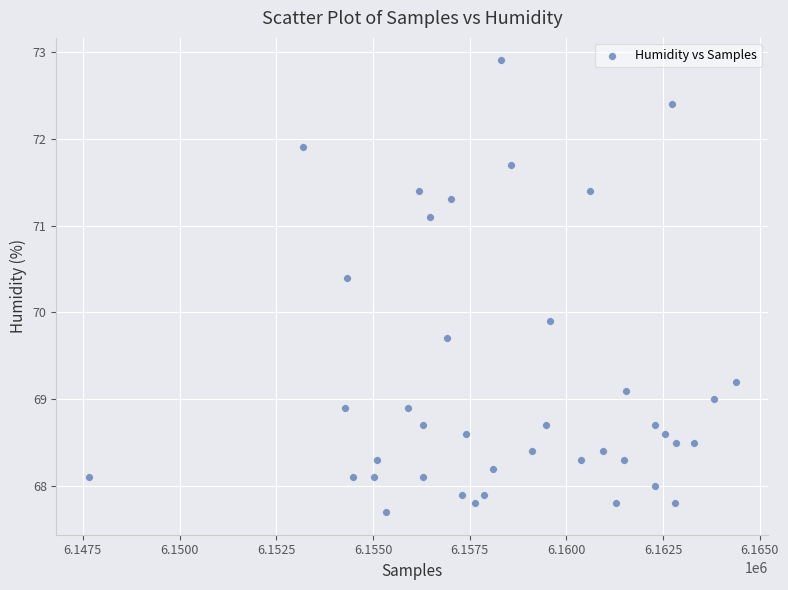

What Y value in the scatter plot is closest to 70?

69.9